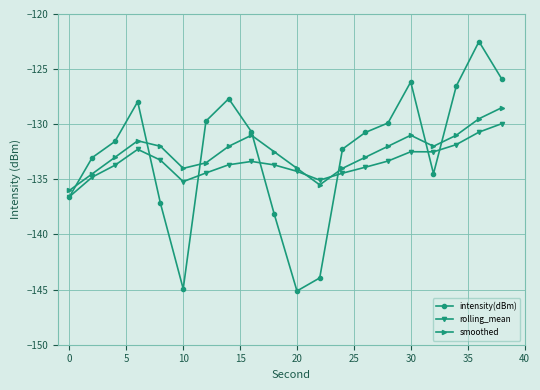

What is the value of the rolling_mean point at the 1st from the left?

-136.6